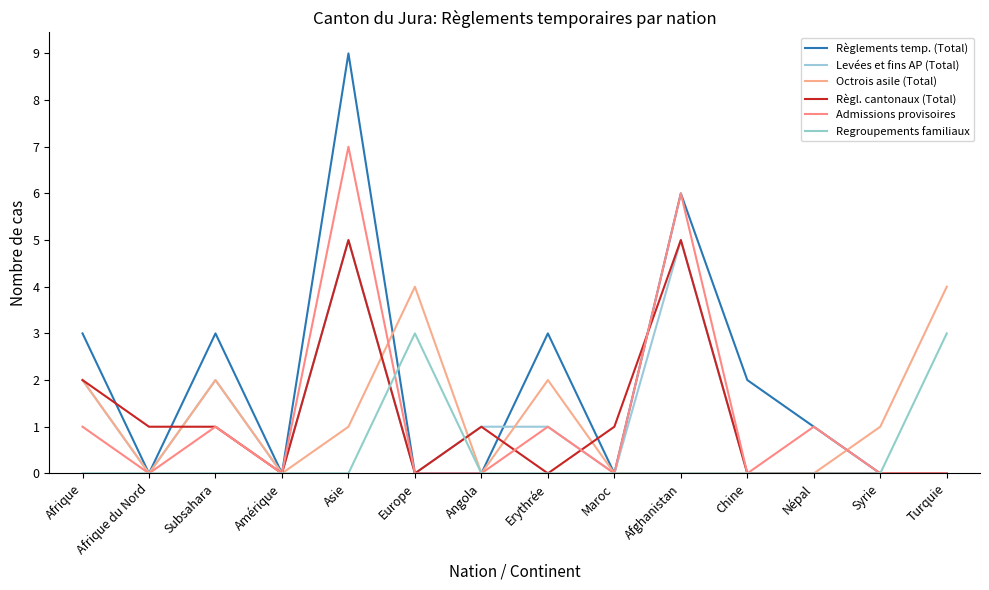

Where is the first local maximum for Admissions provisoires?

Subsahara